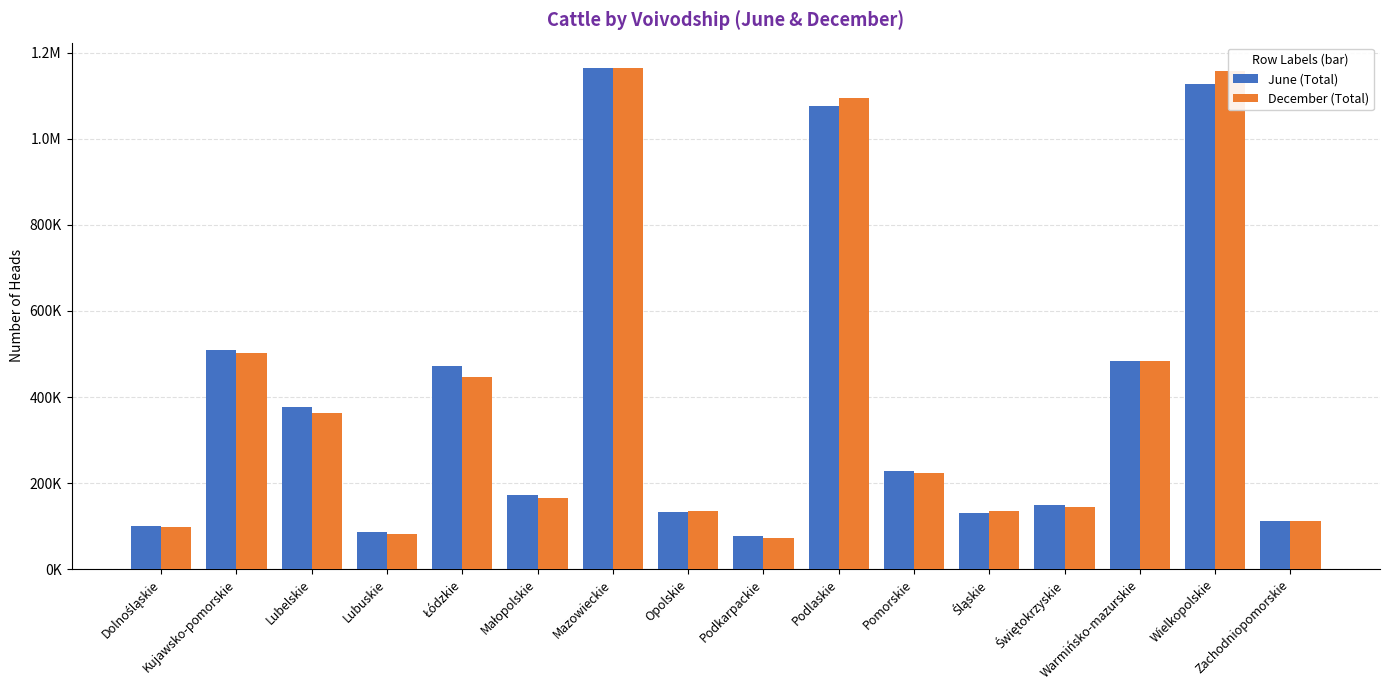

What is the label of the 2nd bar from the left?

Kujawsko-pomorskie